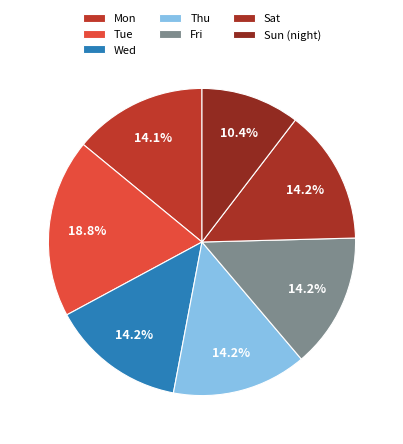

What percentage is NOT represented by Sat?

85.8%